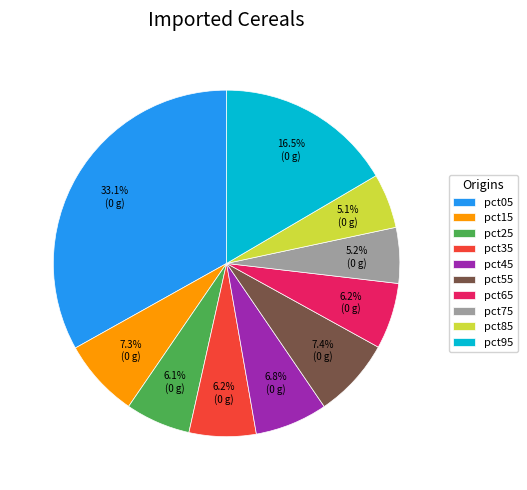

Combined, do pct75 and pct35 account for over 50%?

No